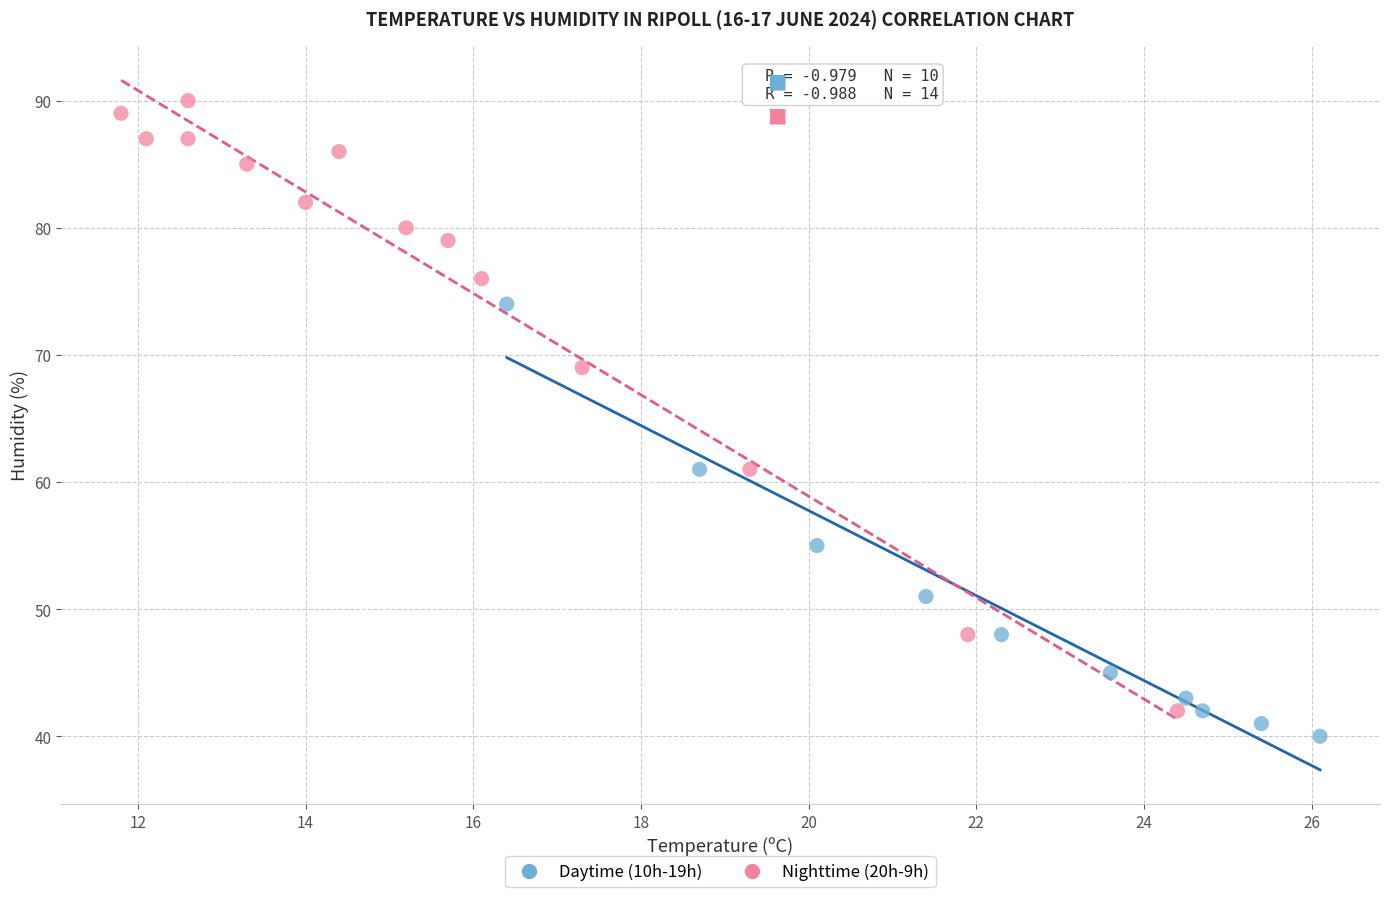

Which series has the largest Y range (max minus min)?

Nighttime (20h-9h)